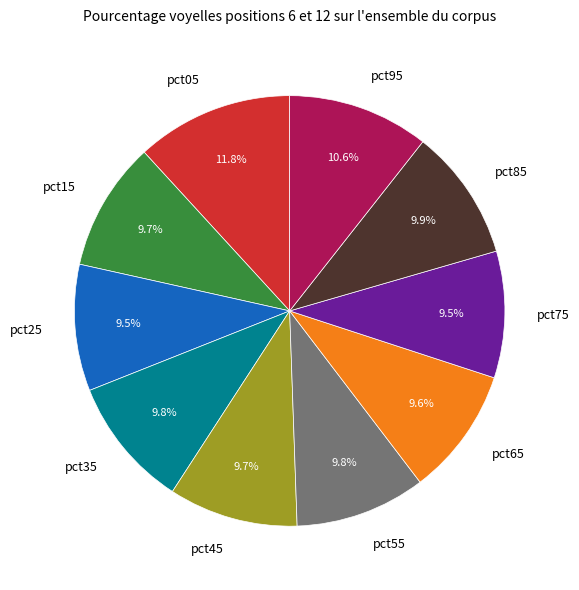

Approximately how many times larger is the value at pct25 compared to pct75?

1.0